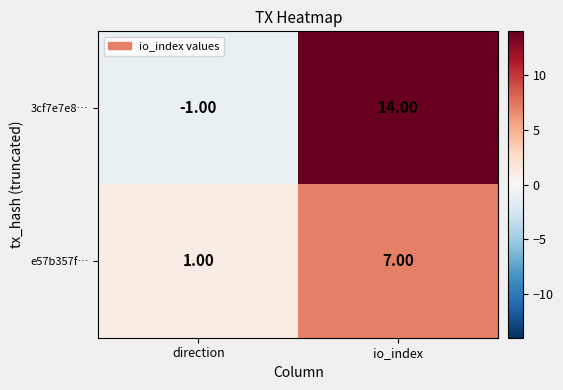

Which series changed the most between direction and io_index?

3cf7e7e8…